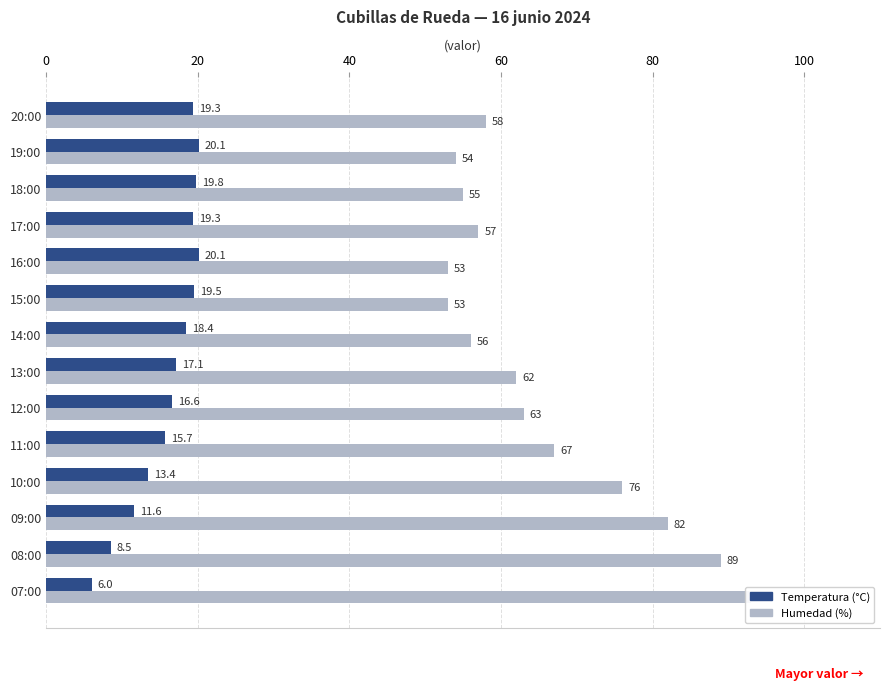

What position from the left is 09:00?

12